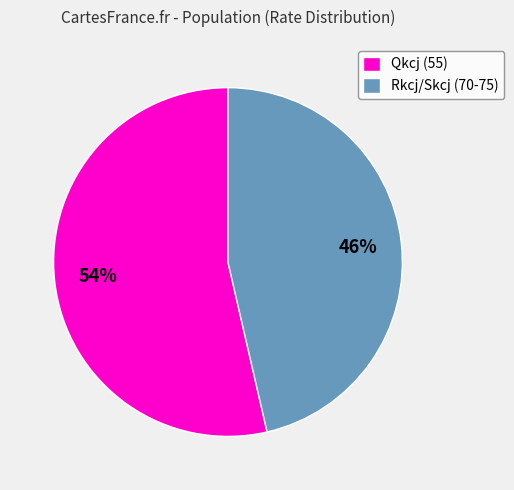

Which category has the biggest portion of the pie?

Qkcj (55)